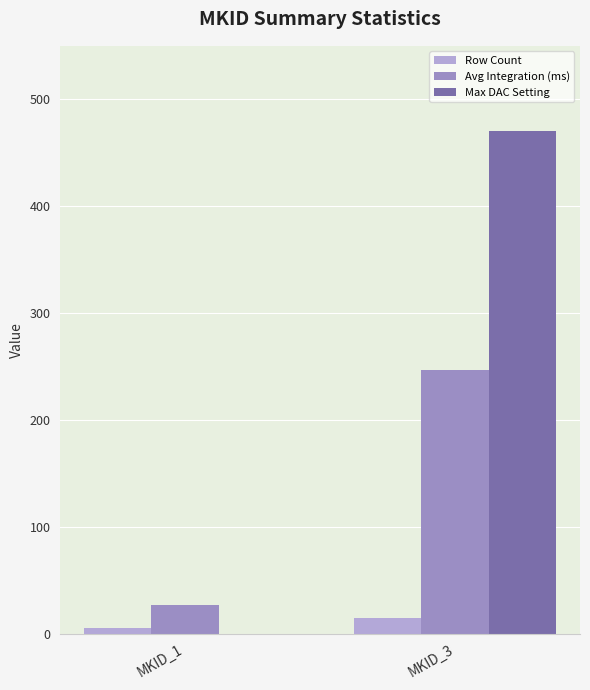

Which series changed the most between MKID_1 and MKID_3?

Max DAC Setting